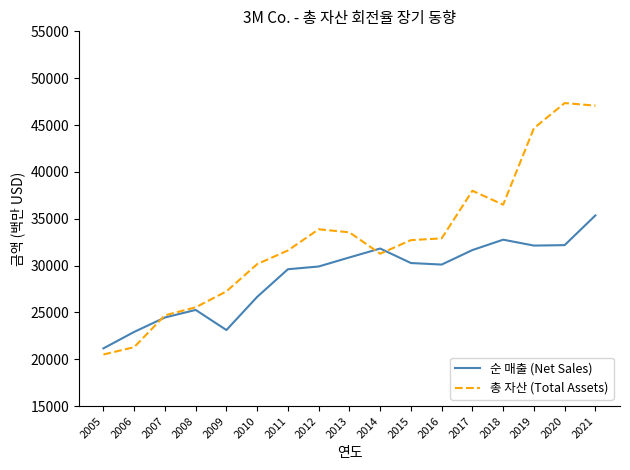

How many values in the 순 매출 (Net Sales) series are below 30109?

8